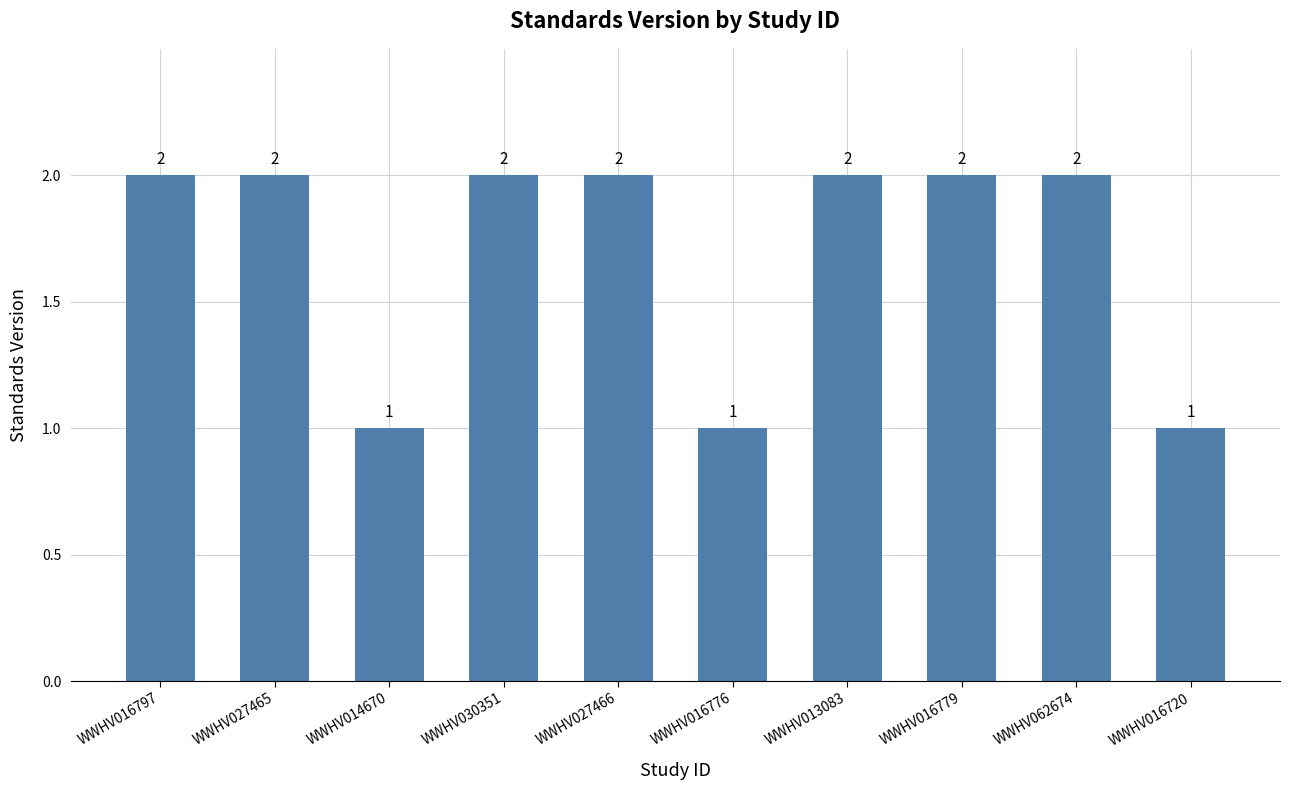

What is the sum of the values at WWHV016797 and WWHV030351?

4